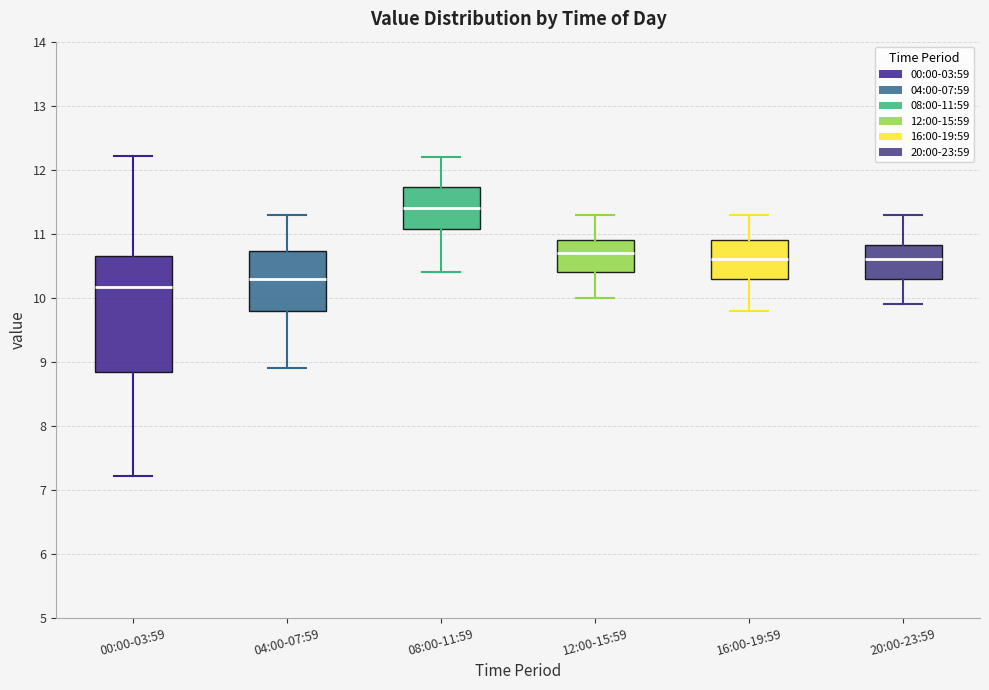

Reading left to right, read every box against the y-axis: the position of its median line, the range the box covers, and the ends of its whiskers. The values are not printed on the chart, so give them approximately, as read against the axis.

00:00-03:59: median 10.2, box 8.8 to 10.7, whiskers 7.2 to 12.2
04:00-07:59: median 10.3, box 9.8 to 10.7, whiskers 8.9 to 11.3
08:00-11:59: median 11.4, box 11.1 to 11.7, whiskers 10.4 to 12.2
12:00-15:59: median 10.7, box 10.4 to 10.9, whiskers 10.0 to 11.3
16:00-19:59: median 10.6, box 10.3 to 10.9, whiskers 9.8 to 11.3
20:00-23:59: median 10.6, box 10.3 to 10.8, whiskers 9.9 to 11.3